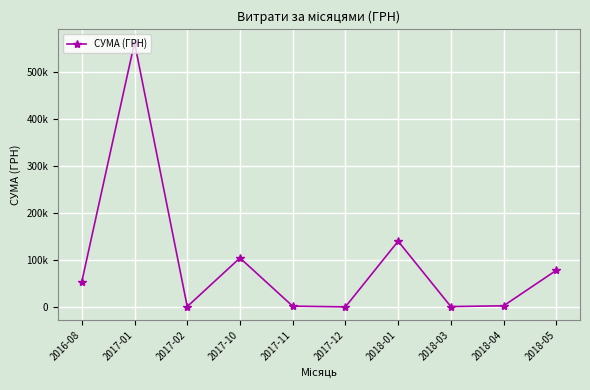

What is the sum of the values at 2017-01 and 2017-10?

665861.4